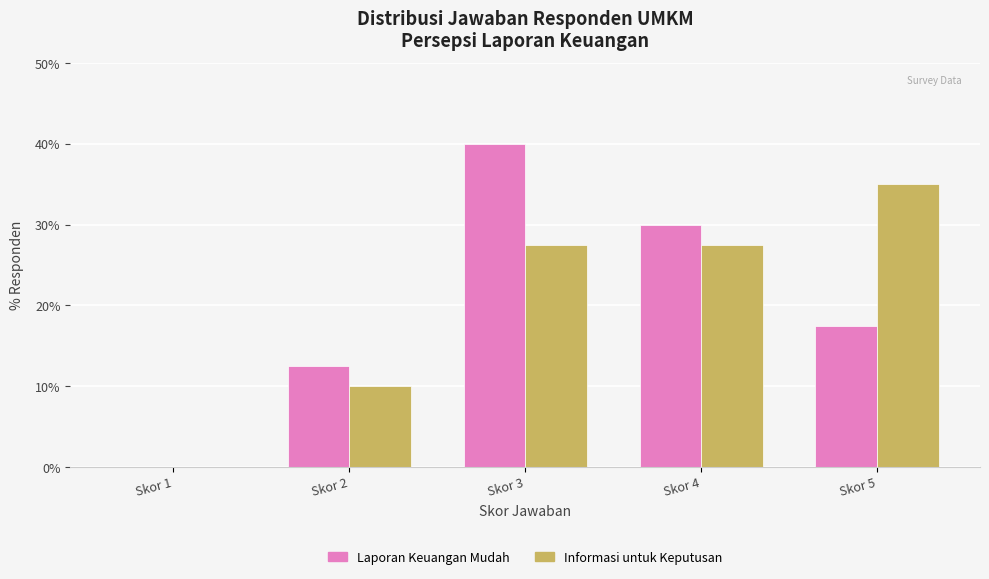

How many distinct data groups are displayed?

2